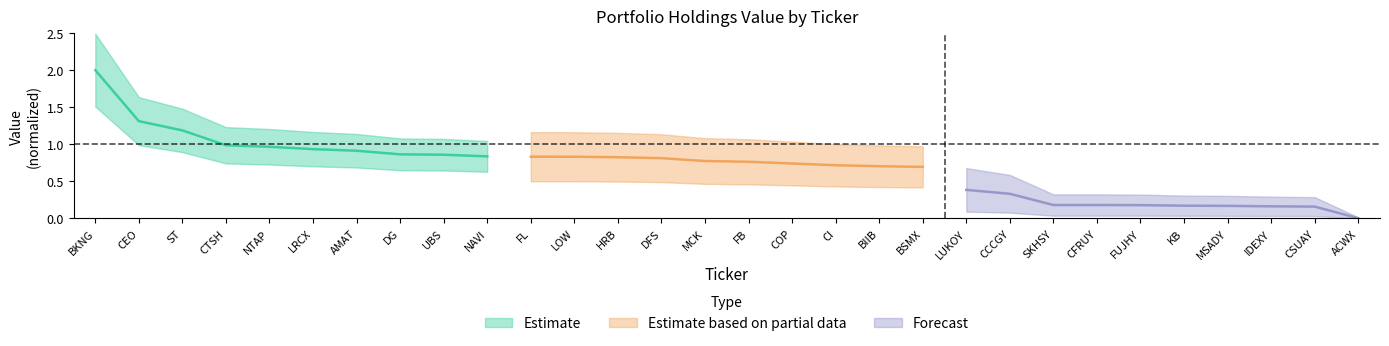

The Estimate series shows 1.7 at CTSH. True or false?

False